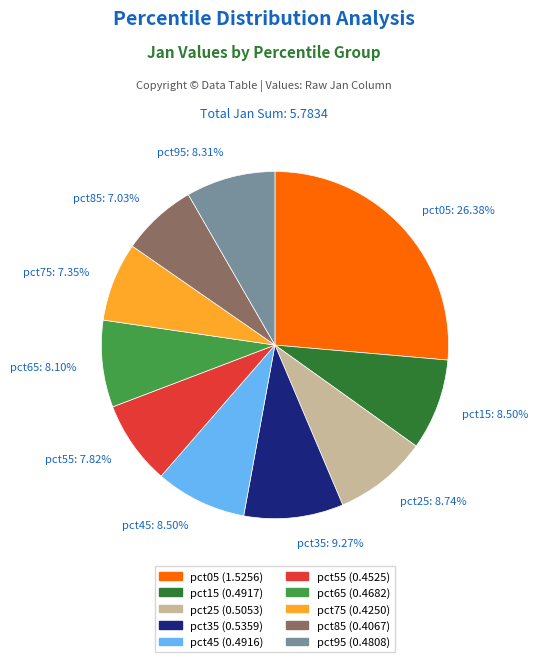

How many segments does this pie chart have?

10